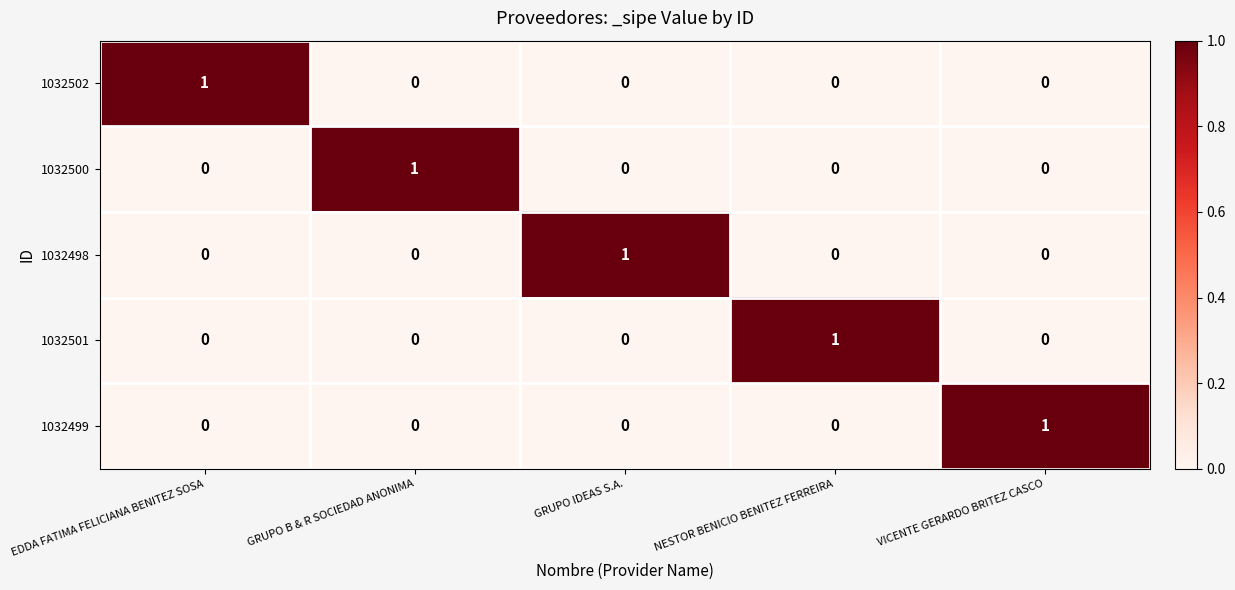

The value of 1032501 at GRUPO B & R SOCIEDAD ANONIMA is 0. True or false?

True